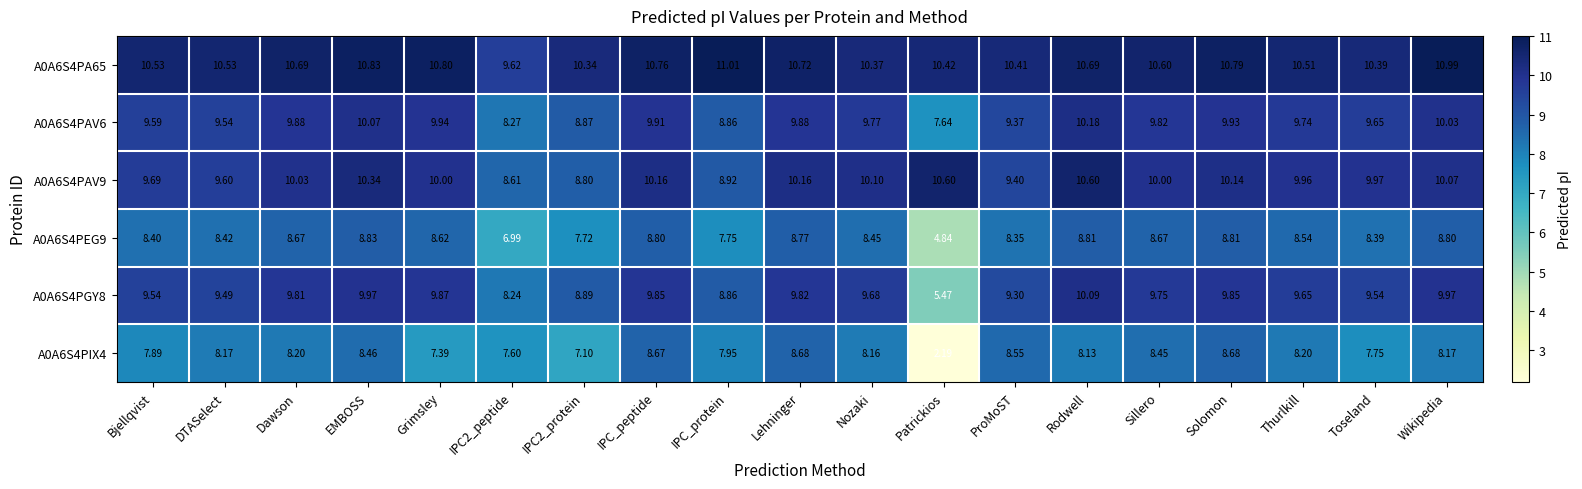

Is the value of A0A6S4PEG9 at Toseland greater than the value of A0A6S4PAV6 at IPC_peptide?

No